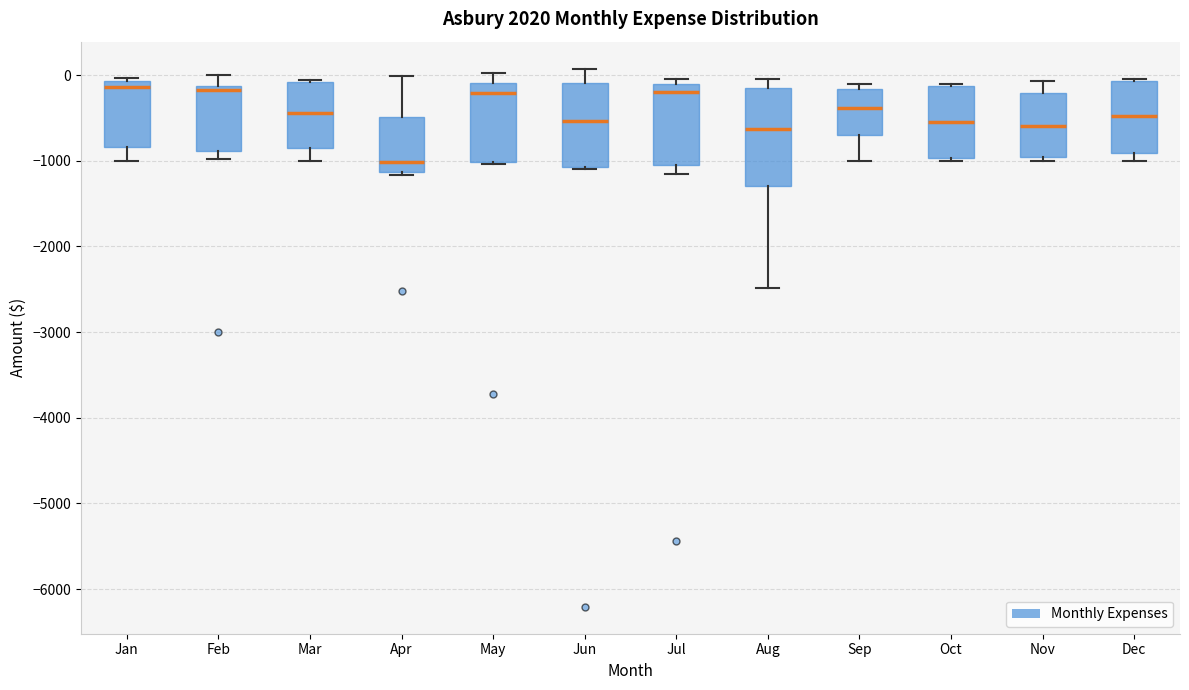

Where is the upper edge of the box for Sep on the y-axis? The values are not printed on the chart, so give them approximately, as read against the axis.

-200